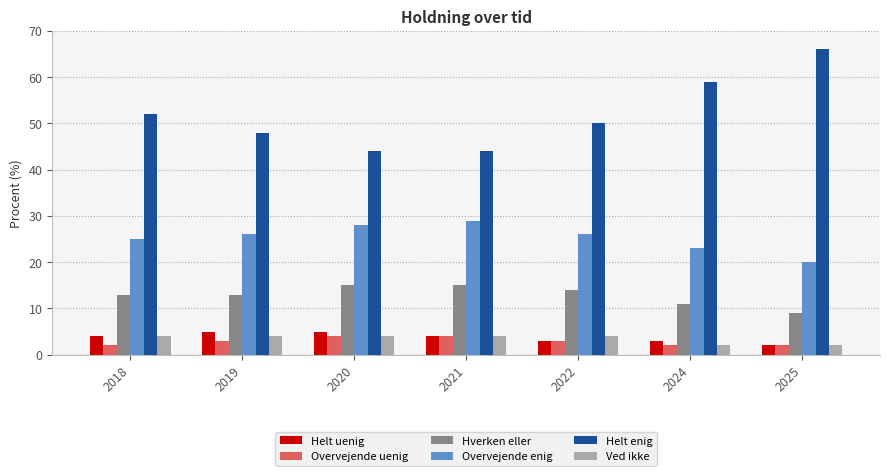

The Overvejende enig series shows 25 at 2018. True or false?

True